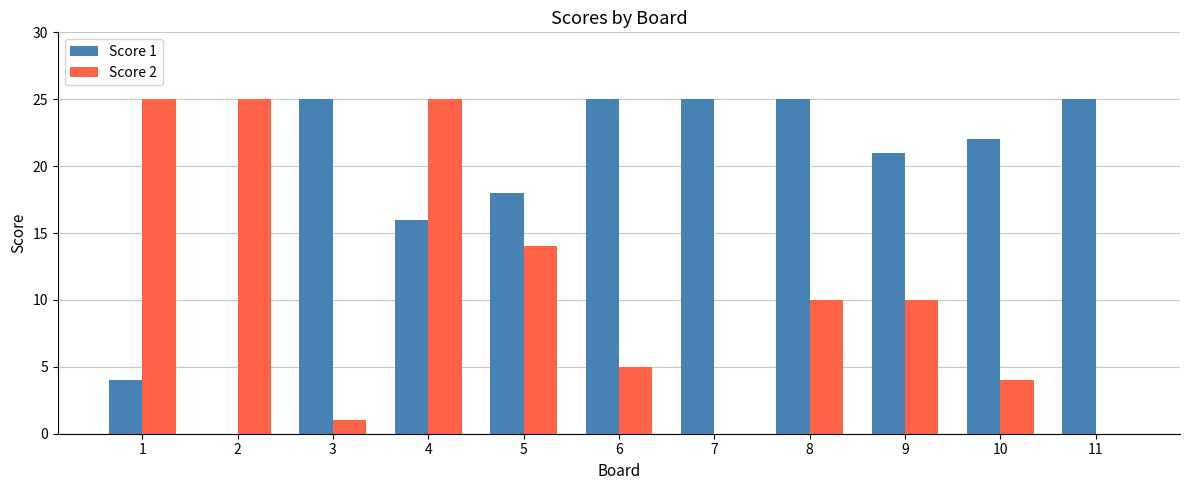

Reading left to right, list all the values displayed in this chart.

Score 1: 1=4	2=0	3=25	4=16	5=18	6=25	7=25	8=25	9=21	10=22	11=25
Score 2: 1=25	2=25	3=1	4=25	5=14	6=5	7=0	8=10	9=10	10=4	11=0